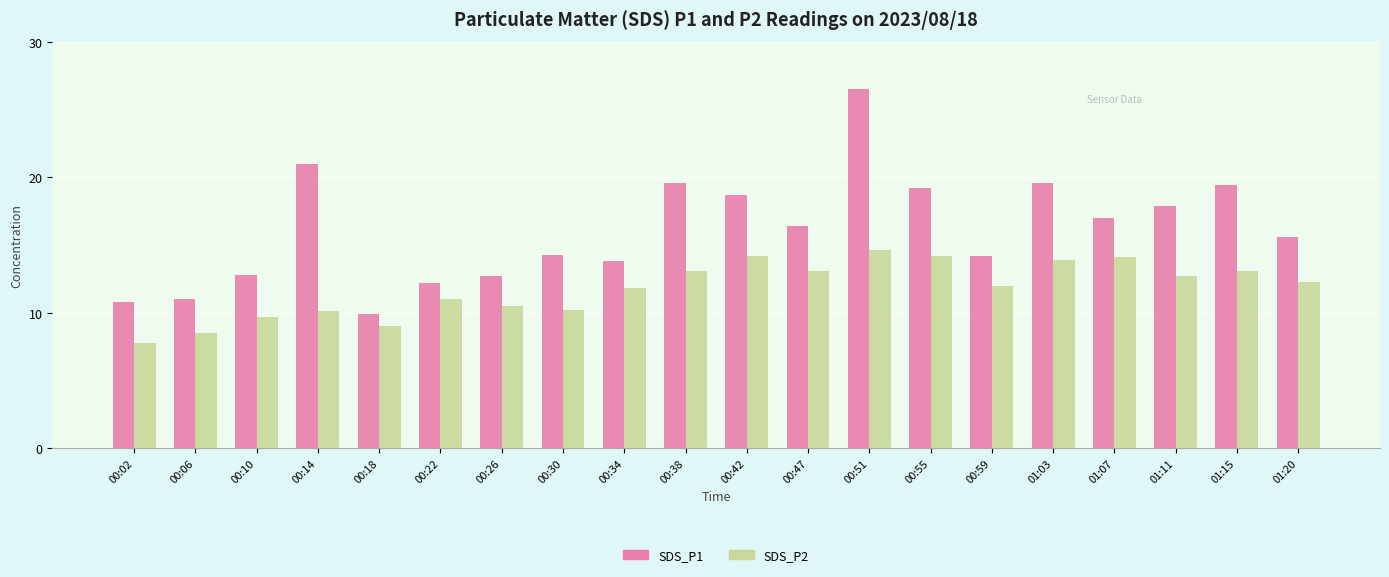

At which category is the sum across all series the highest?

00:51